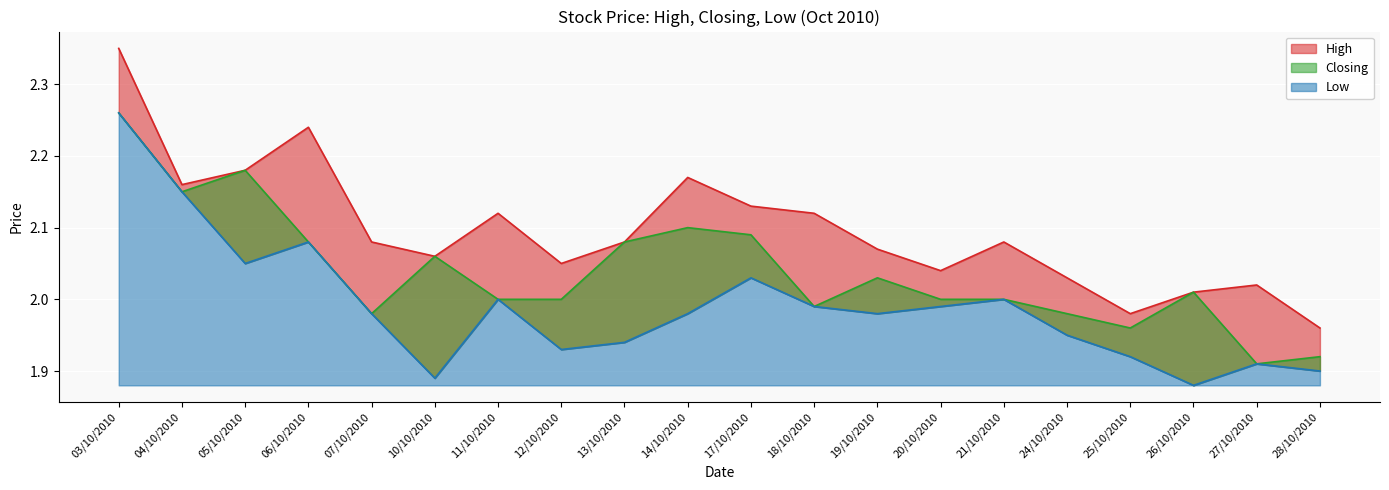

True or false: High and Low cross at least once.

False